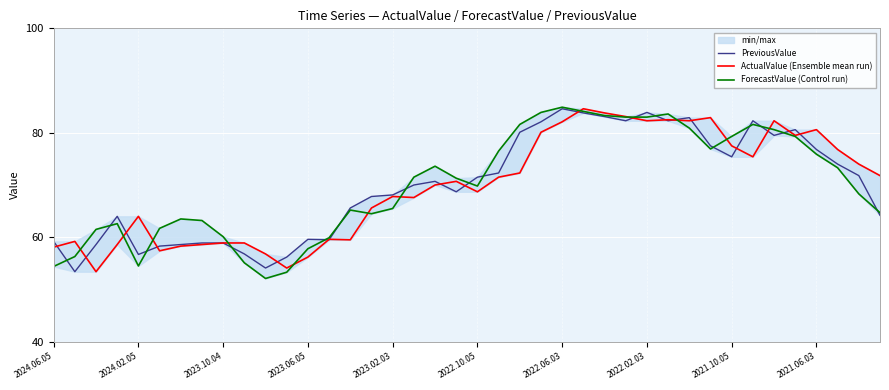

Is it true that ActualValue (Ensemble mean run) equals 82.1 at 2022.06.03?

True